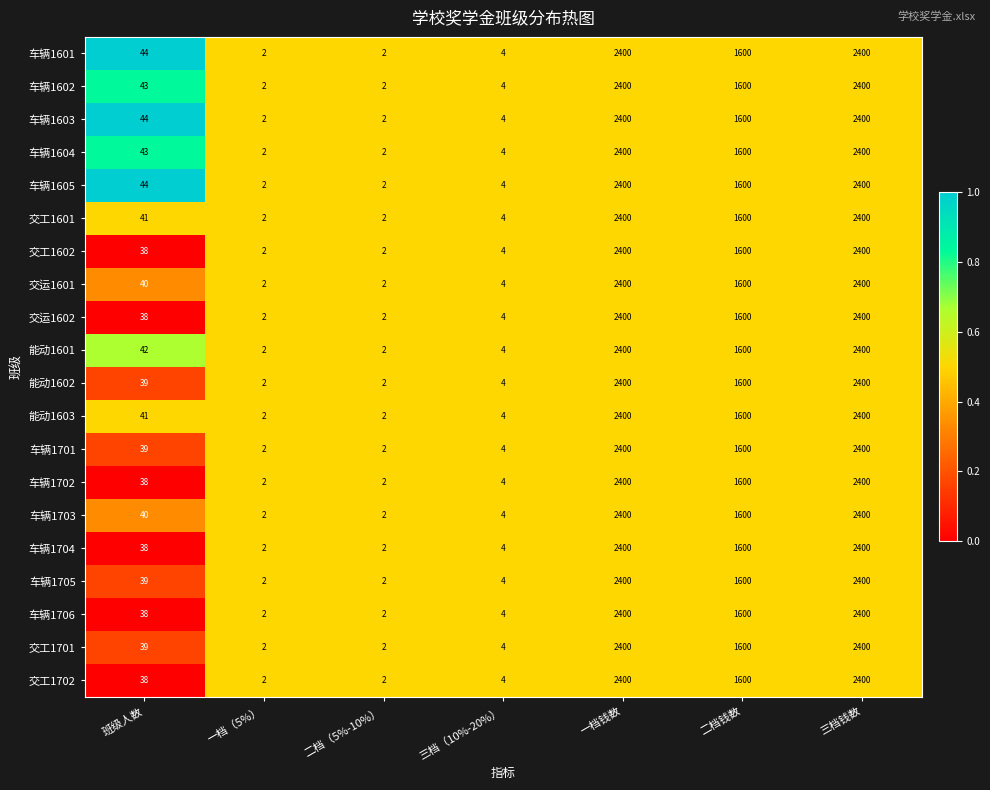

What is the maximum value shown in the chart?

2400